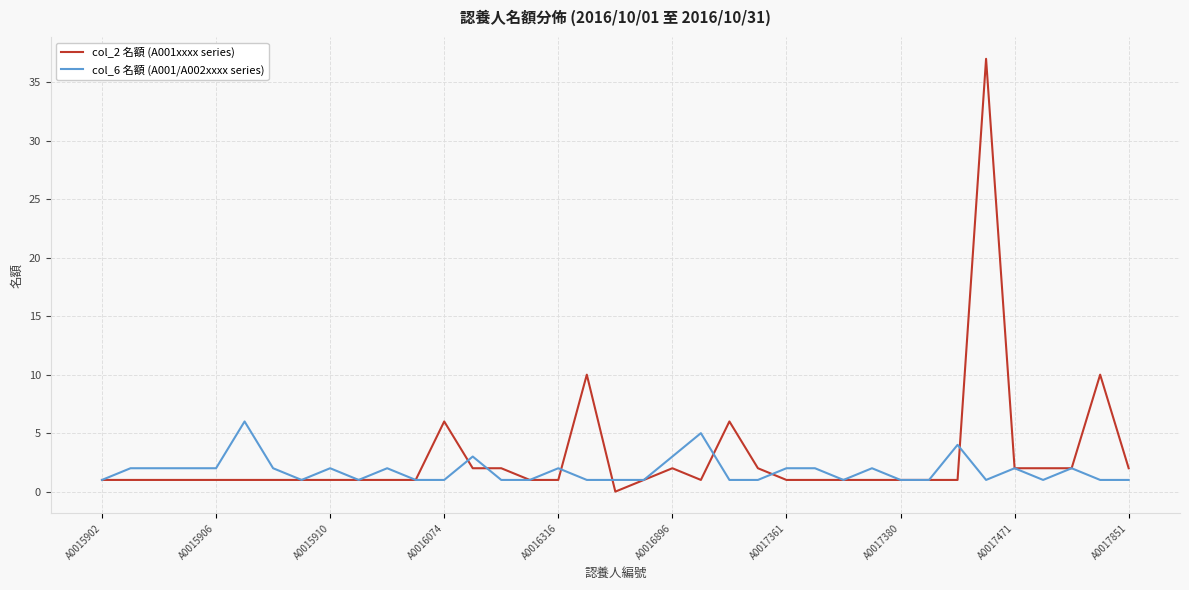

What is the greatest value displayed?

37